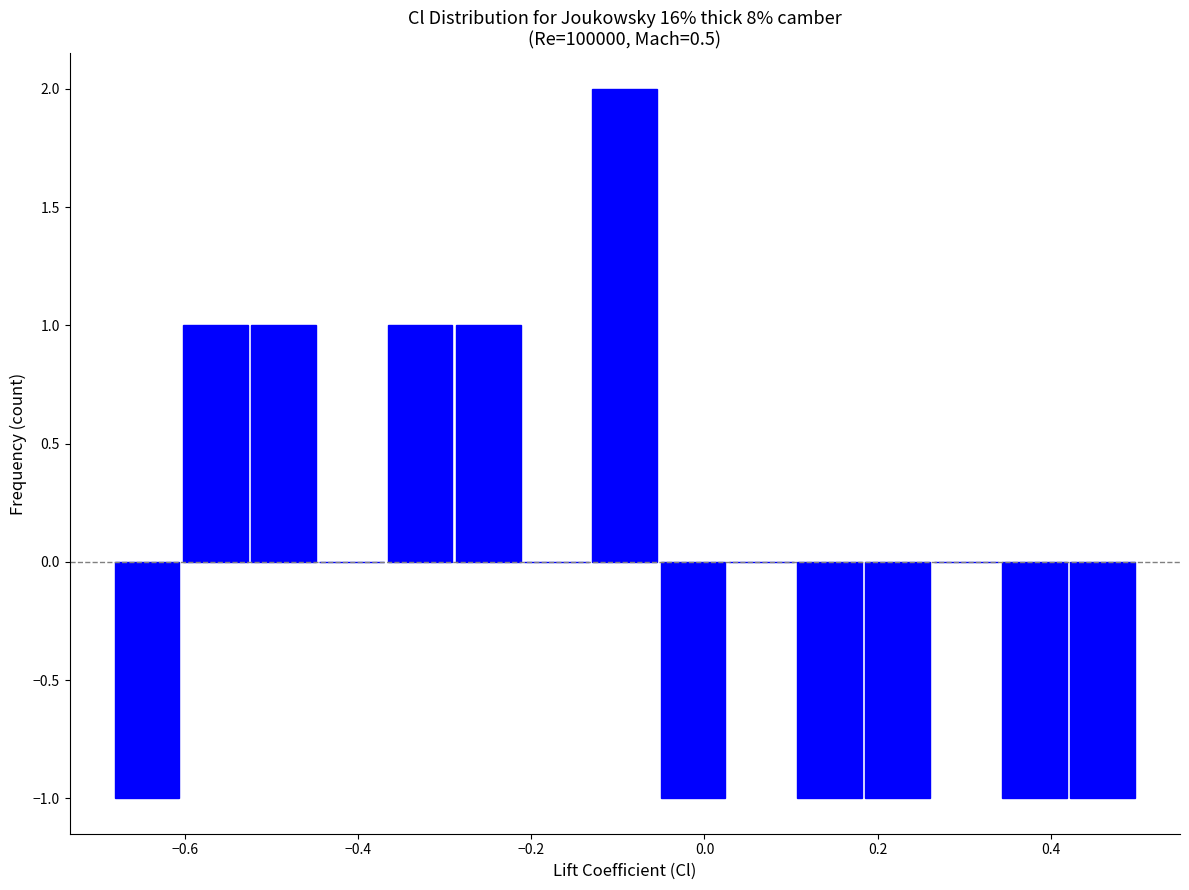

Read against the x-axis, roughly where is the centre of the tallest bar?

-0.10